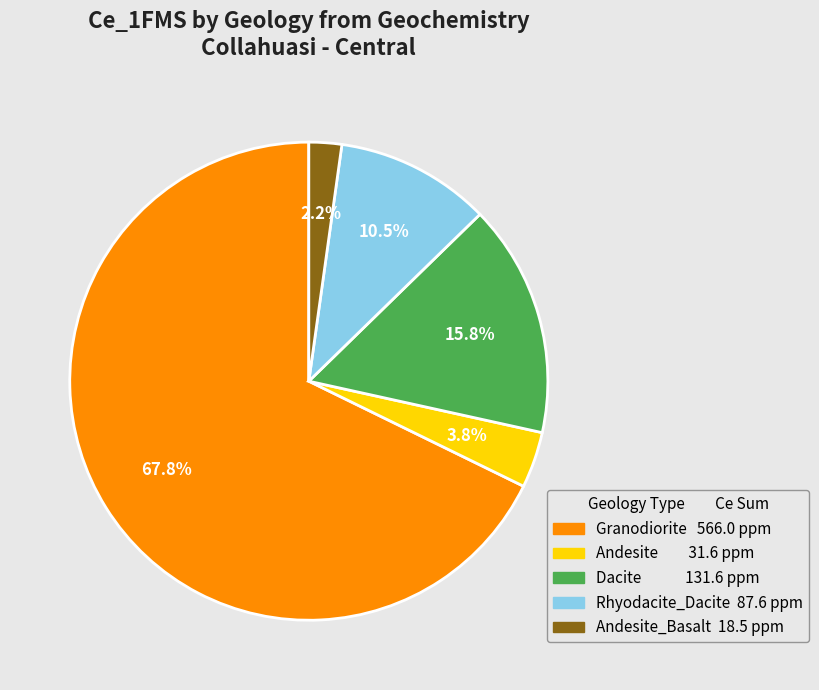

Is there any slice that represents more than half of the pie?

Yes